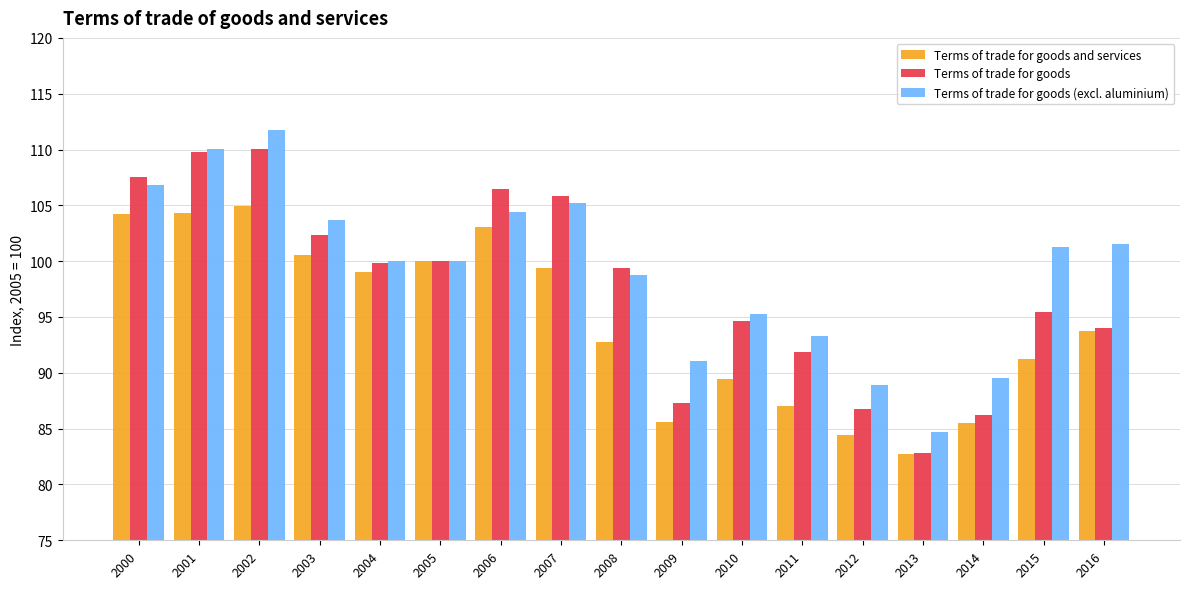

At 2010, list the series in order from smallest to largest.

Terms of trade for goods and services, Terms of trade for goods, Terms of trade for goods (excl. aluminium)